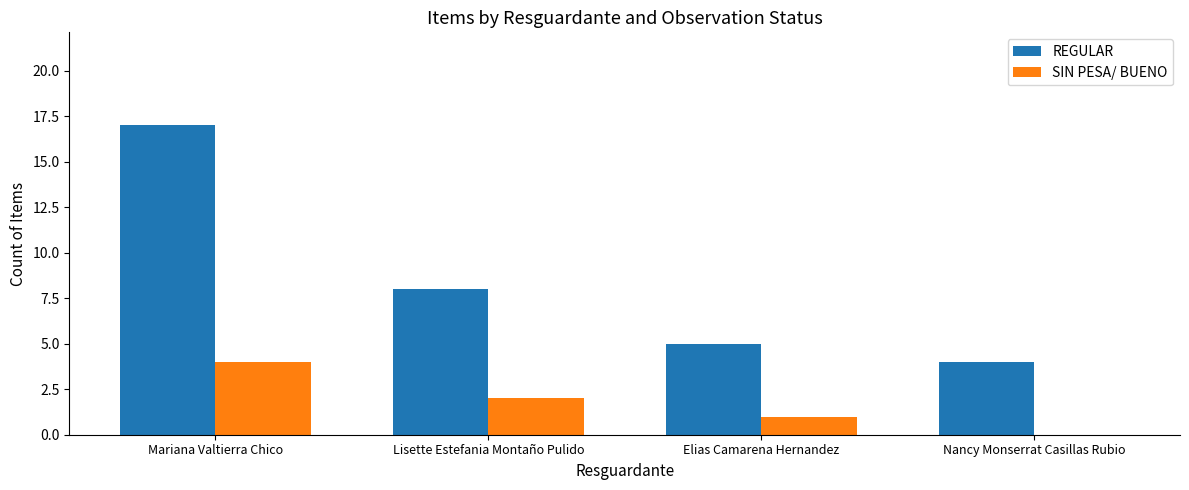

What is the sum of the REGULAR values at Lisette Estefania Montaño Pulido and Mariana Valtierra Chico?

25